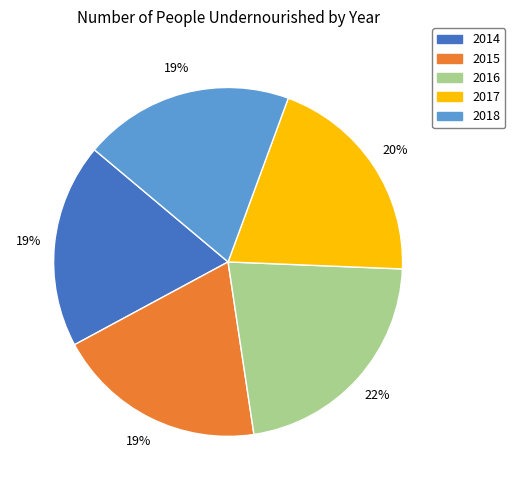

Which category has the biggest portion of the pie?

2016